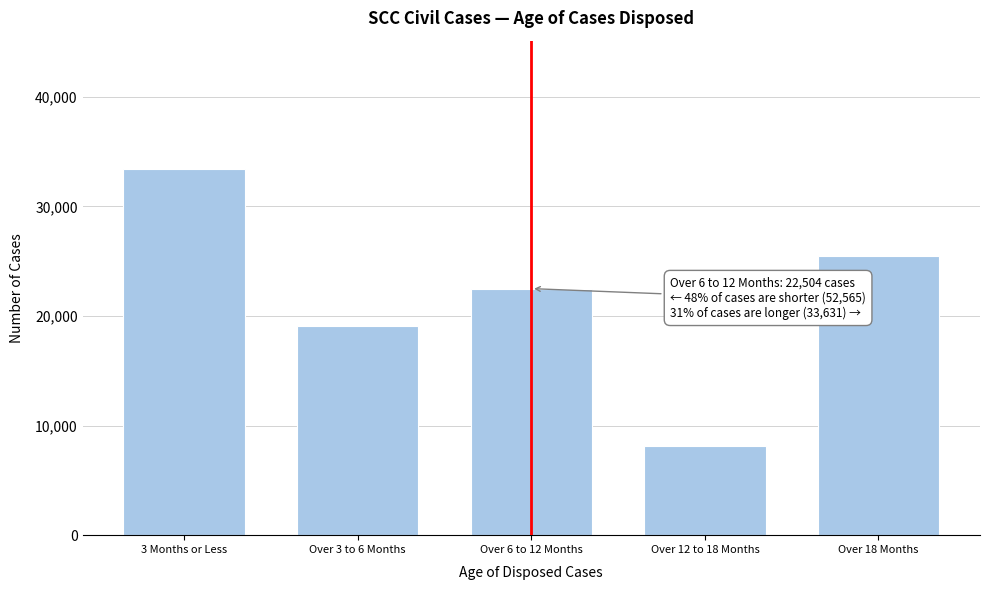

Reading left to right, list all the values displayed in this chart.

3 Months or Less=33434	Over 3 to 6 Months=19131	Over 6 to 12 Months=22504	Over 12 to 18 Months=8166	Over 18 Months=25465